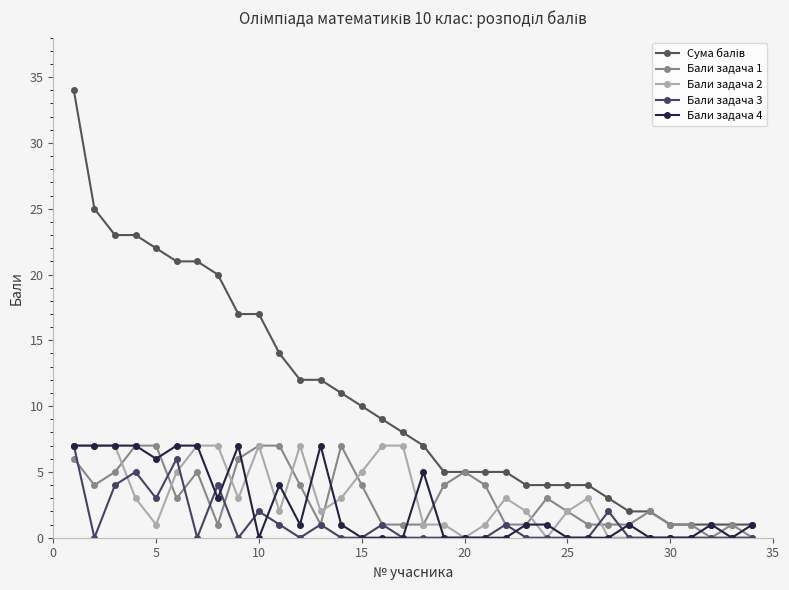

How many Бали задача 1 values are between 1 and 5?

25